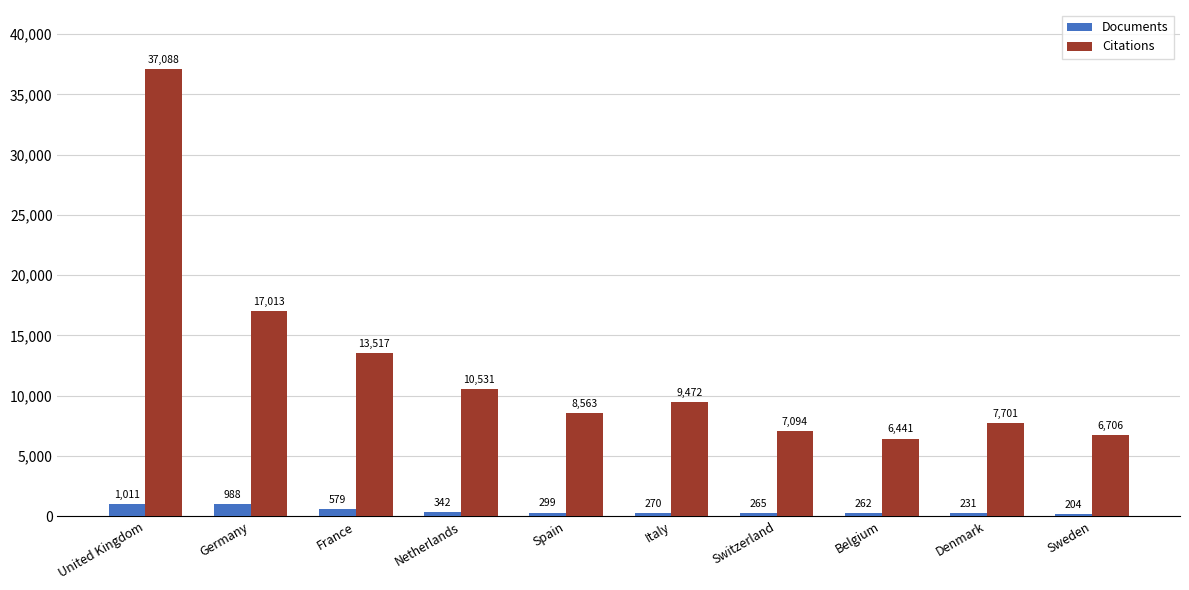

Does the chart contain stacked bars?

No